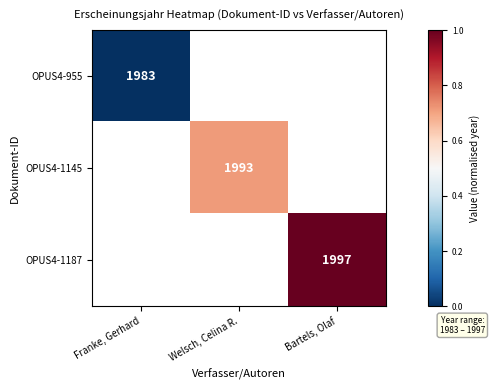

The value of OPUS4-1145 at Welsch, Celina R. is 1993. True or false?

True